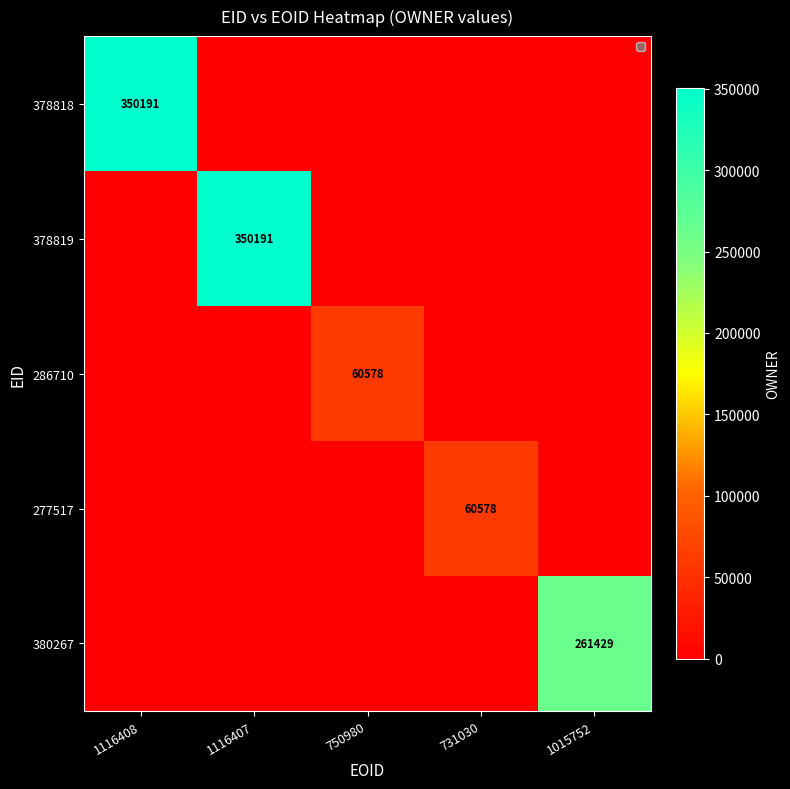

At how many categories does at least one series exceed 254430?

3